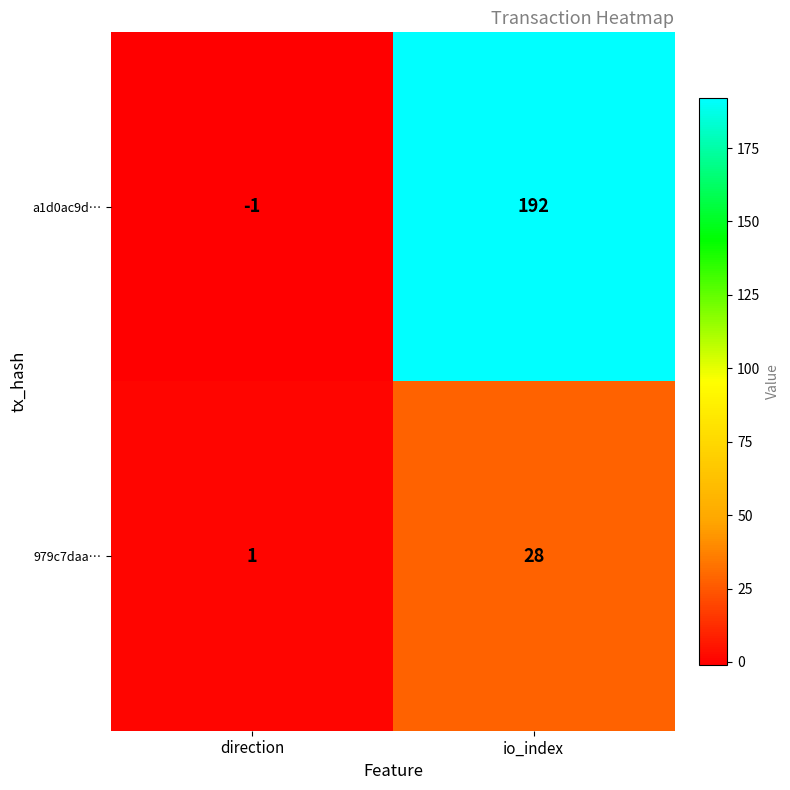

What is the difference between the maximum and minimum values in the 979c7daa… series?

27